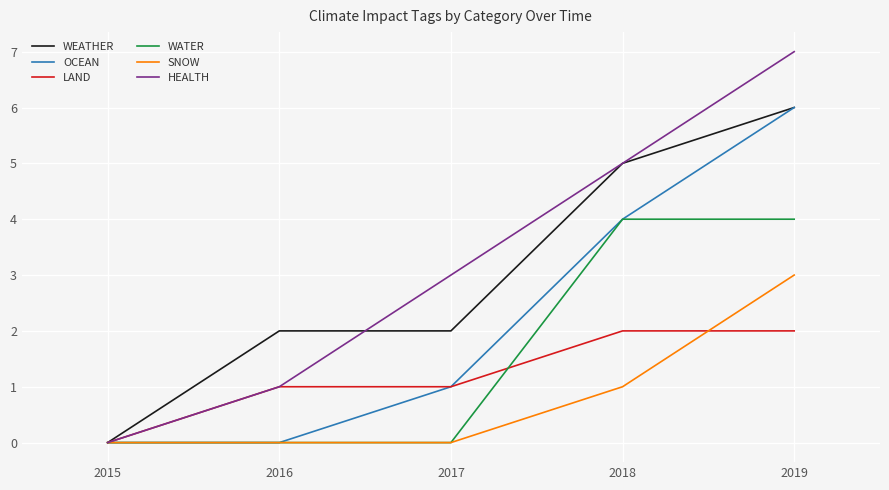

What is the difference between the maximum and minimum values in the HEALTH series?

7